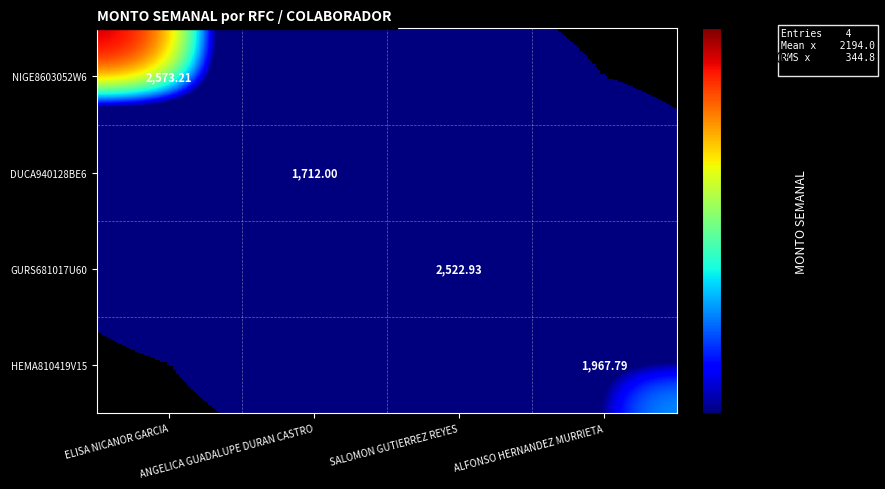

Is the value of HEMA810419V15 at SALOMON GUTIERREZ REYES greater than the value of DUCA940128BE6 at ELISA NICANOR GARCIA?

No